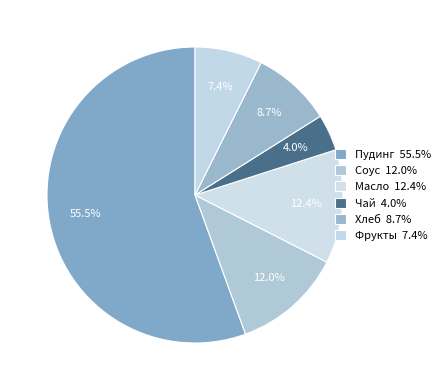

How many slices are in this pie chart?

6